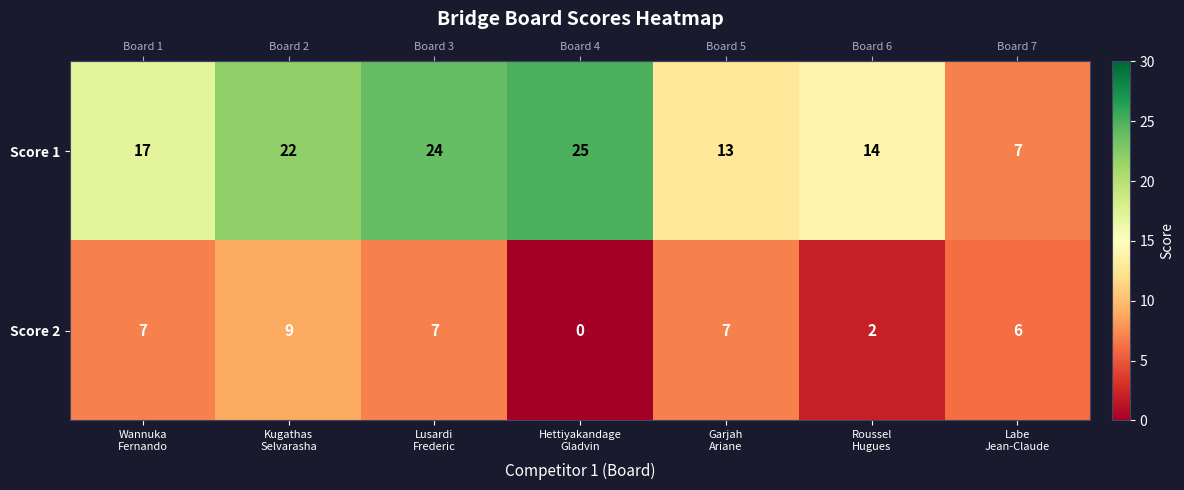

List the series in order of their peak value, lowest first.

Score 2, Score 1